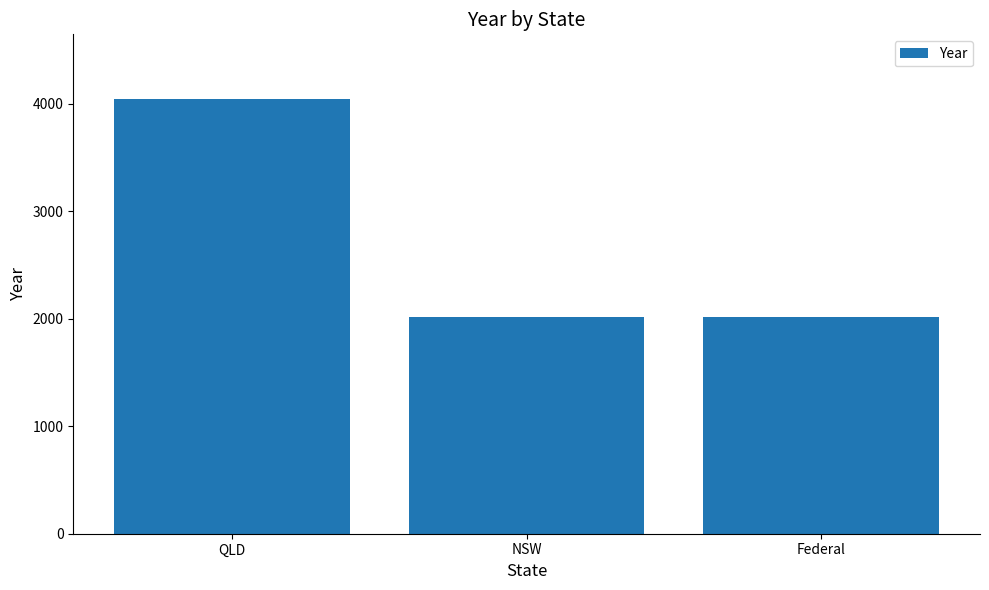

Count the number of categories in the chart.

3